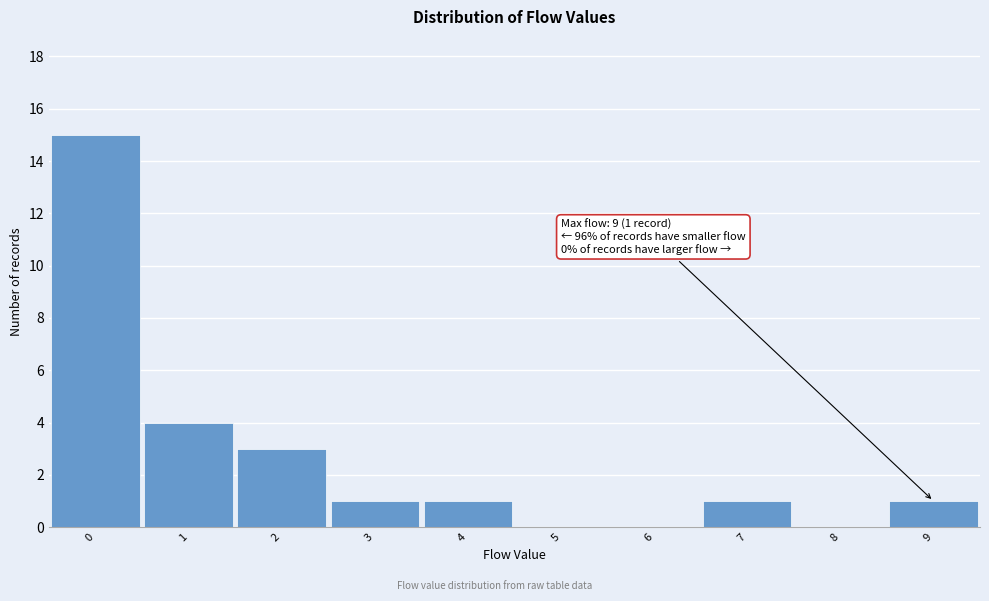

Which range on the x-axis has the tallest bar?

-0.5 to 0.5